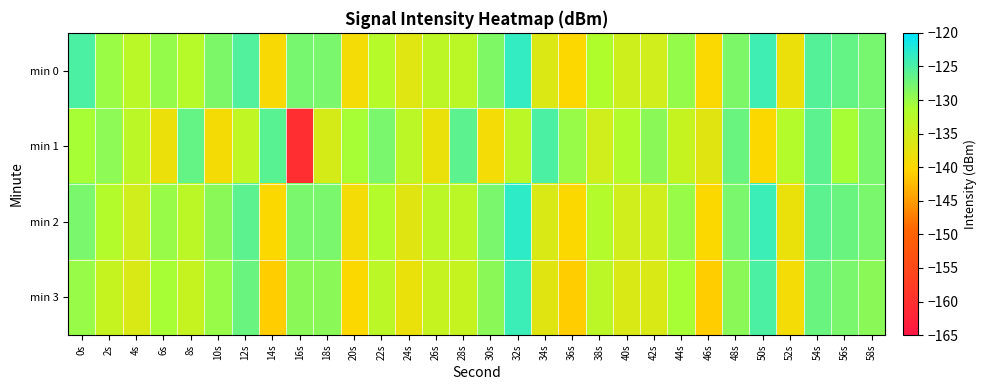

Reading right to left, extract all data points from this chart.

min 0: 58s=-127.8	56s=-126.6	54s=-125.6	52s=-138.2	50s=-124.1	48s=-128.3	46s=-139.8	44s=-129.8	42s=-135.0	40s=-134.9	38s=-131.8	36s=-140.1	34s=-136.5	32s=-123.4	30s=-128.4	28s=-132.9	26s=-133.1	24s=-136.7	22s=-132.4	20s=-139.1	18s=-127.9	16s=-127.8	14s=-139.7	12s=-125.4	10s=-128.2	8s=-132.4	6s=-129.7	4s=-132.7	2s=-130.1	0s=-125.1
min 1: 58s=-128.0	56s=-131.0	54s=-126.0	52s=-132.0	50s=-140.0	48s=-127.0	46s=-137.0	44s=-134.0	42s=-129.0	40s=-132.0	38s=-135.0	36s=-130.0	34s=-125.0	32s=-133.0	30s=-139.0	28s=-126.0	26s=-138.0	24s=-133.0	22s=-128.0	20s=-131.0	18s=-135.7	16s=-160.3	14s=-125.8	12s=-133.3	10s=-139.2	8s=-126.6	6s=-138.2	4s=-132.9	2s=-129.3	0s=-131.0
min 2: 58s=-128.0	56s=-127.0	54s=-126.0	52s=-138.0	50s=-124.0	48s=-128.0	46s=-140.0	44s=-130.0	42s=-135.0	40s=-135.0	38s=-132.0	36s=-140.0	34s=-136.0	32s=-123.0	30s=-128.0	28s=-133.0	26s=-133.0	24s=-137.0	22s=-132.0	20s=-139.0	18s=-128.0	16s=-128.0	14s=-140.0	12s=-126.0	10s=-129.0	8s=-133.0	6s=-130.0	4s=-135.0	2s=-132.0	0s=-128.0
min 3: 58s=-129.0	56s=-128.0	54s=-127.0	52s=-139.0	50s=-125.0	48s=-129.0	46s=-141.0	44s=-131.0	42s=-136.0	40s=-136.0	38s=-133.0	36s=-141.0	34s=-137.0	32s=-124.0	30s=-129.0	28s=-134.0	26s=-134.0	24s=-138.0	22s=-133.0	20s=-140.0	18s=-129.0	16s=-129.0	14s=-141.0	12s=-127.0	10s=-130.0	8s=-134.0	6s=-131.0	4s=-136.0	2s=-134.0	0s=-130.0